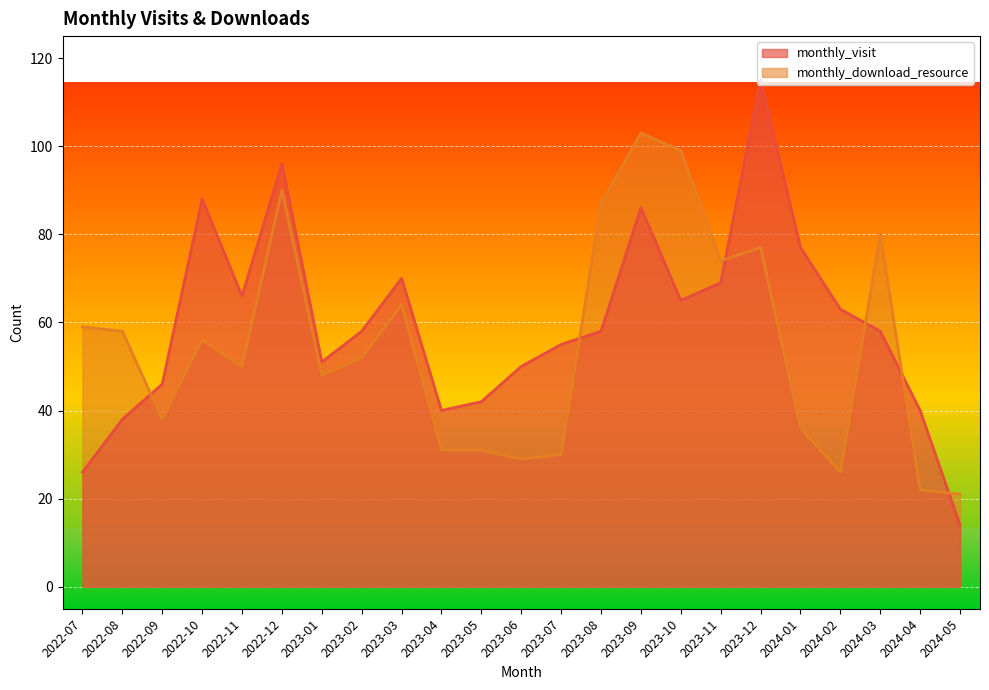

At which label does monthly_visit first exceed 58?

2022-10